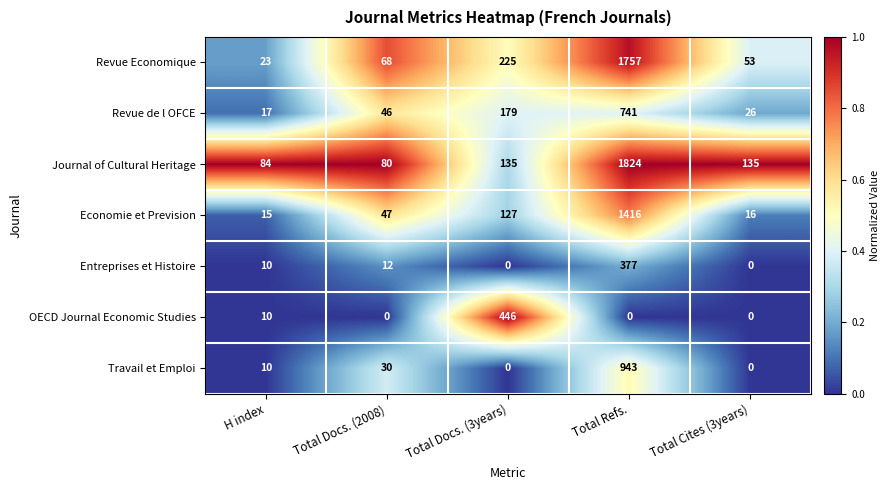

Between Total Docs. (3years) and Total Cites (3years), which series saw the biggest shift?

OECD Journal Economic Studies